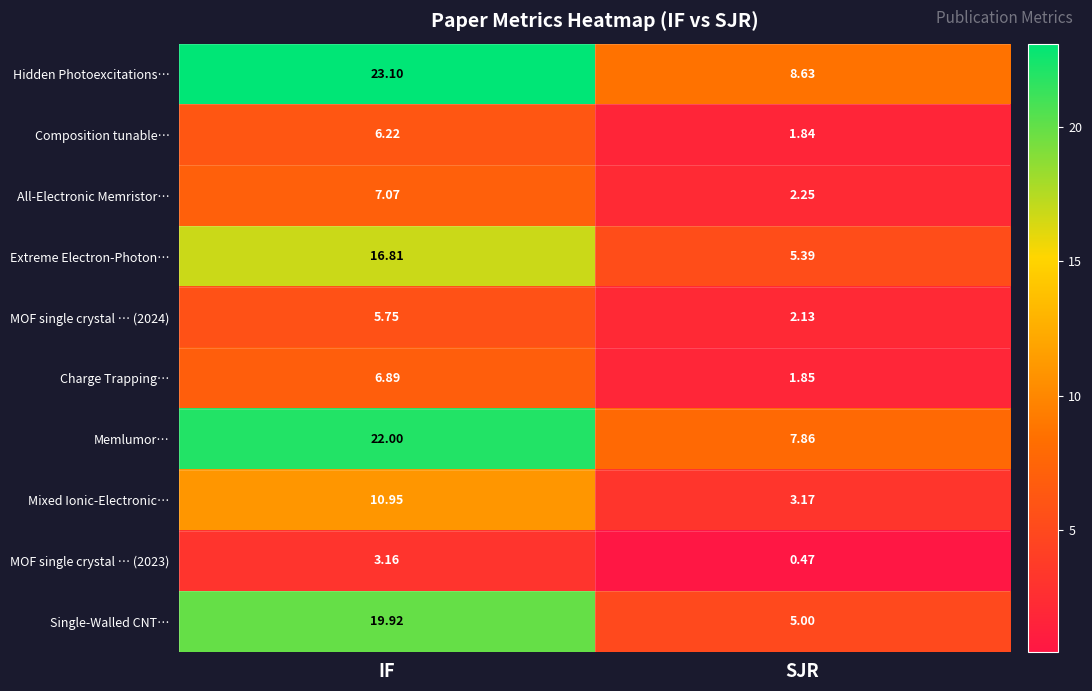

List the series in order of their peak value, lowest first.

MOF single crystal … (2023), MOF single crystal … (2024), Composition tunable…, Charge Trapping…, All-Electronic Memristor…, Mixed Ionic-Electronic…, Extreme Electron-Photon…, Single-Walled CNT…, Memlumor…, Hidden Photoexcitations…